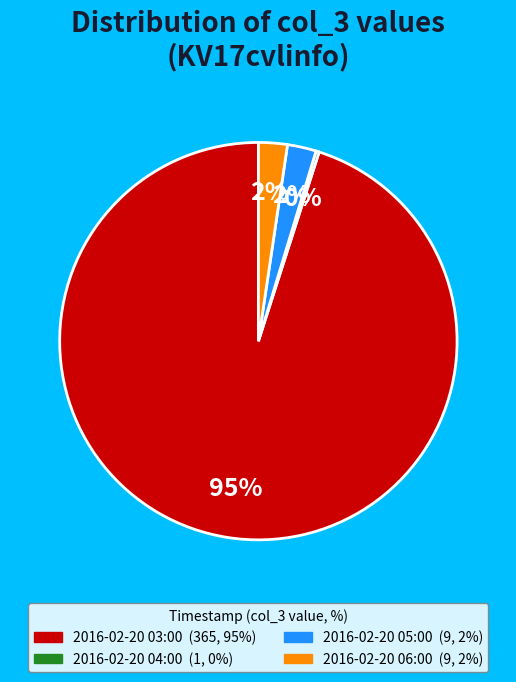

To the nearest percent, what portion does 2016-02-20 05:00 represent?

2%